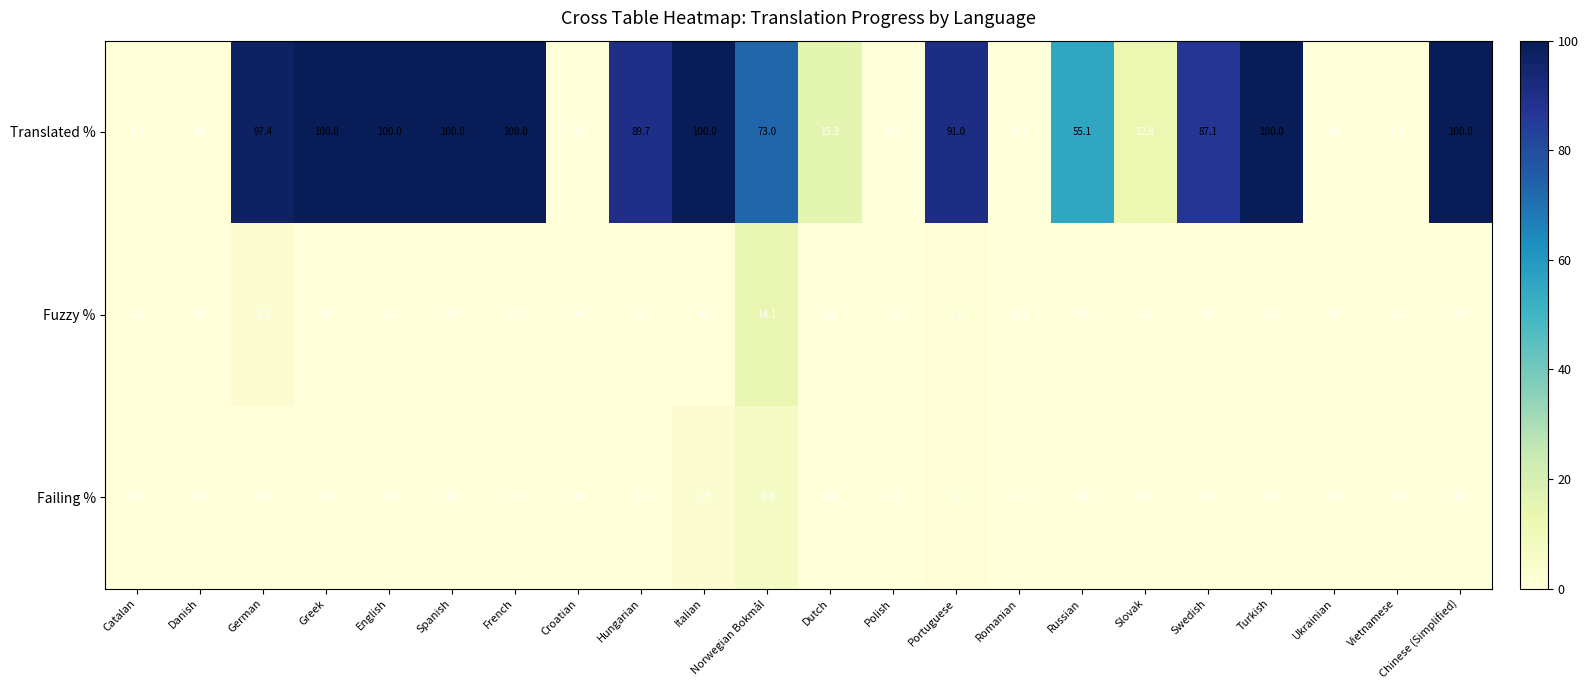

Rank the series at Norwegian Bokmål from highest to lowest value.

Translated %, Fuzzy %, Failing %